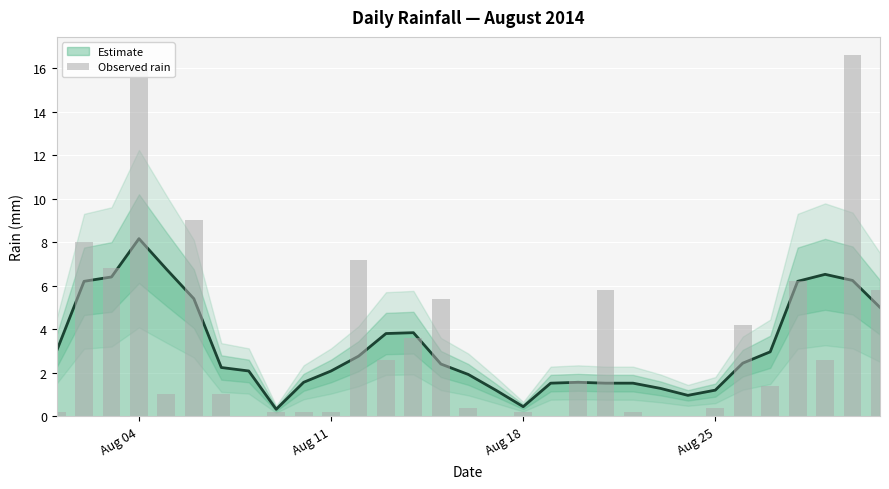

What is the difference between the maximum and second lowest values?

16.6